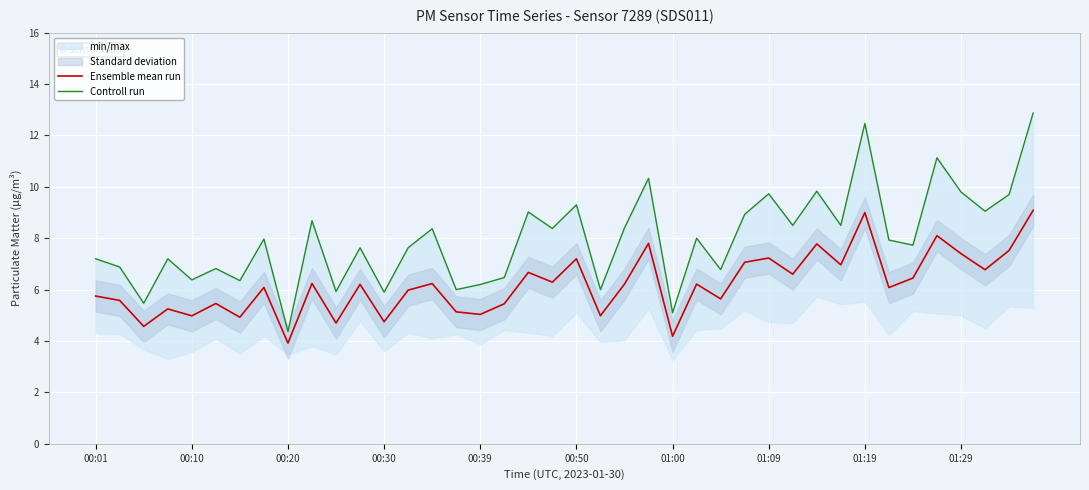

What are all the series names shown in the legend?

Ensemble mean run, Controll run